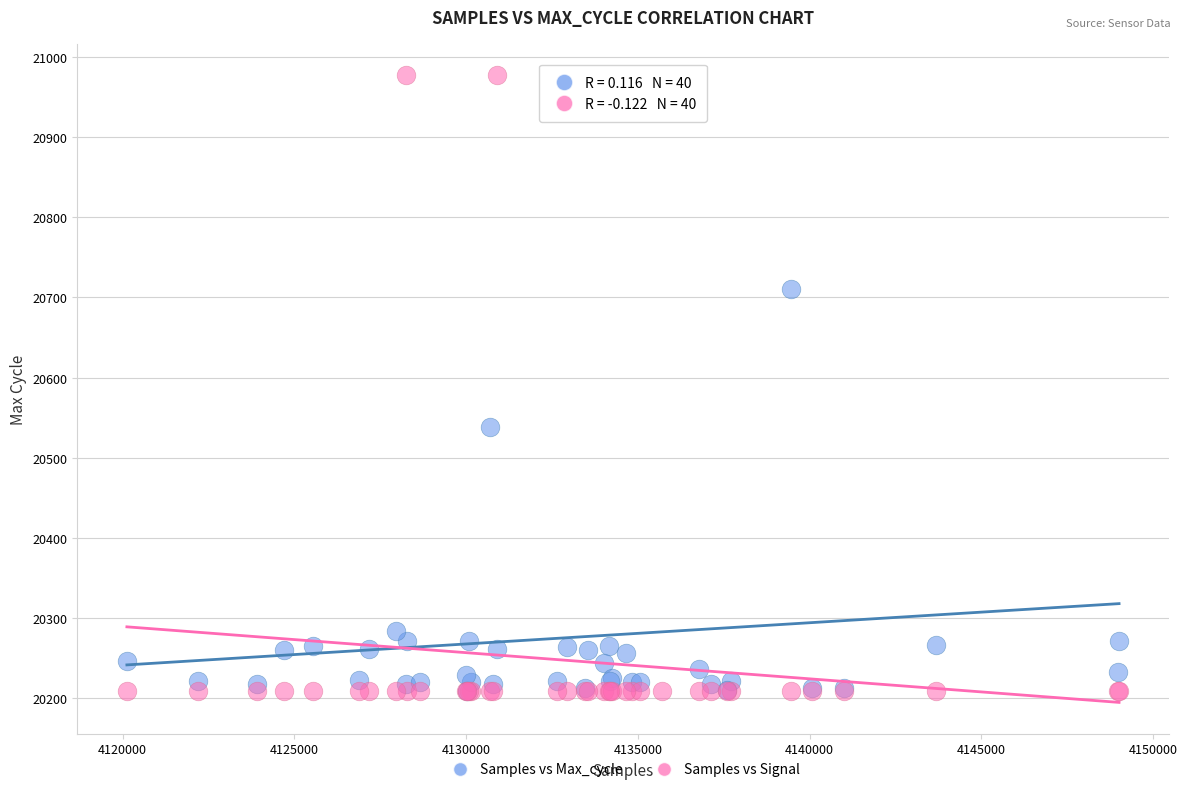

Across all series, what Y value is closest to 20593?

20538